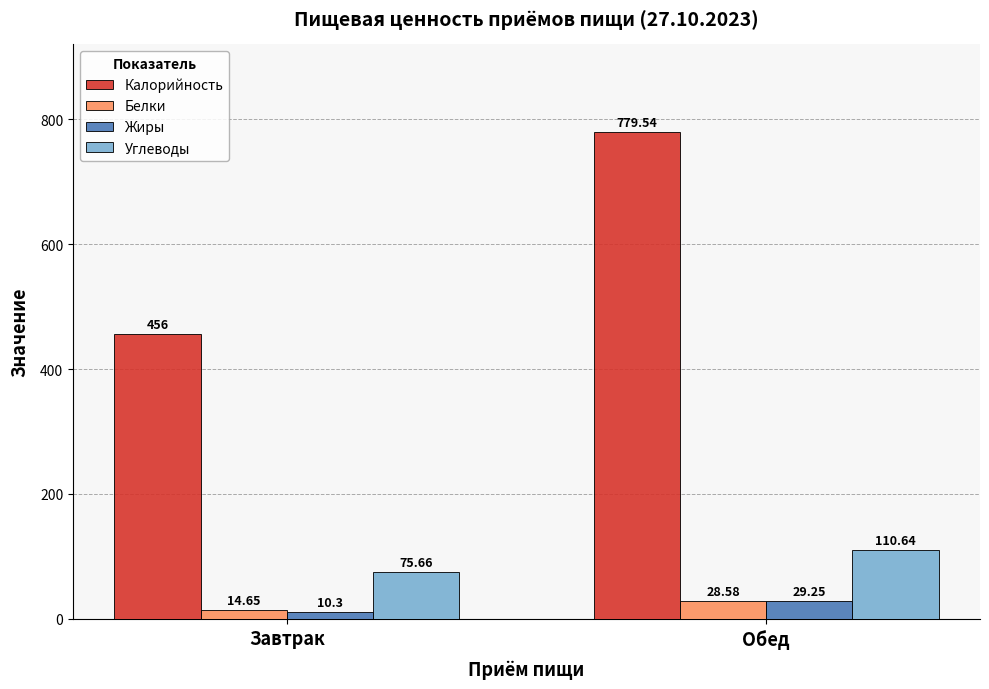

What is the spread (max minus min) of values at Обед?

751.0